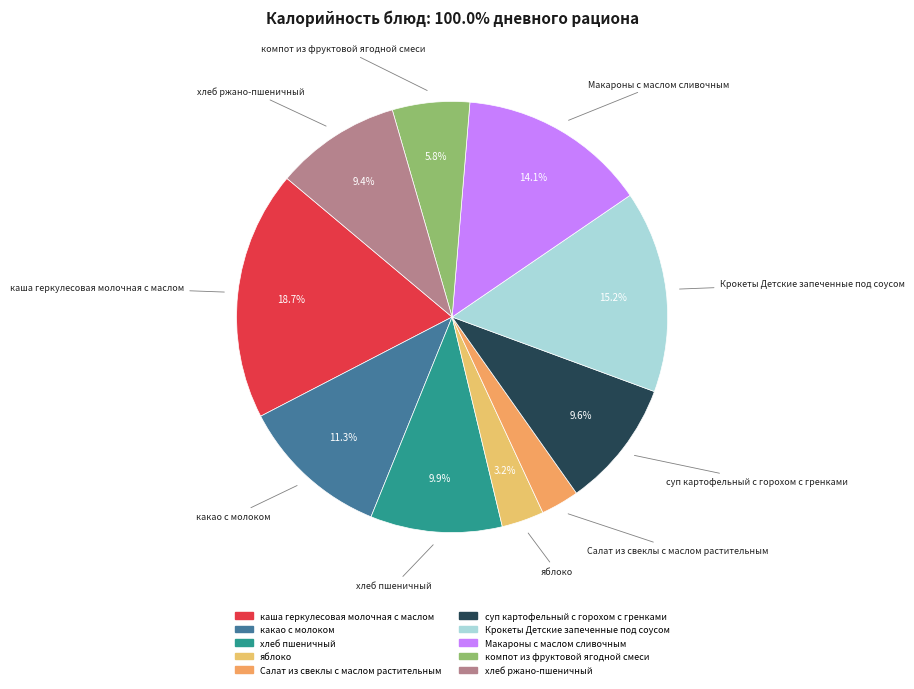

What is the total percentage of хлеб ржано-пшеничный and компот из фруктовой ягодной смеси?

15.2%